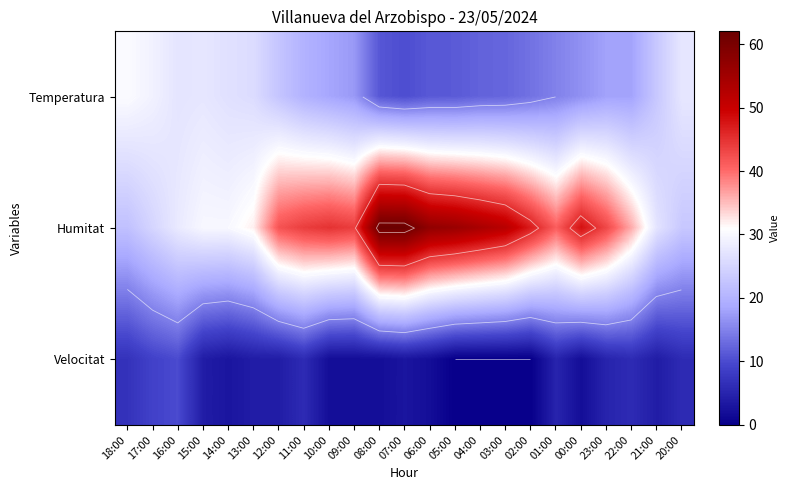

The value of Temperatura at 06:00 is 11.3. True or false?

True